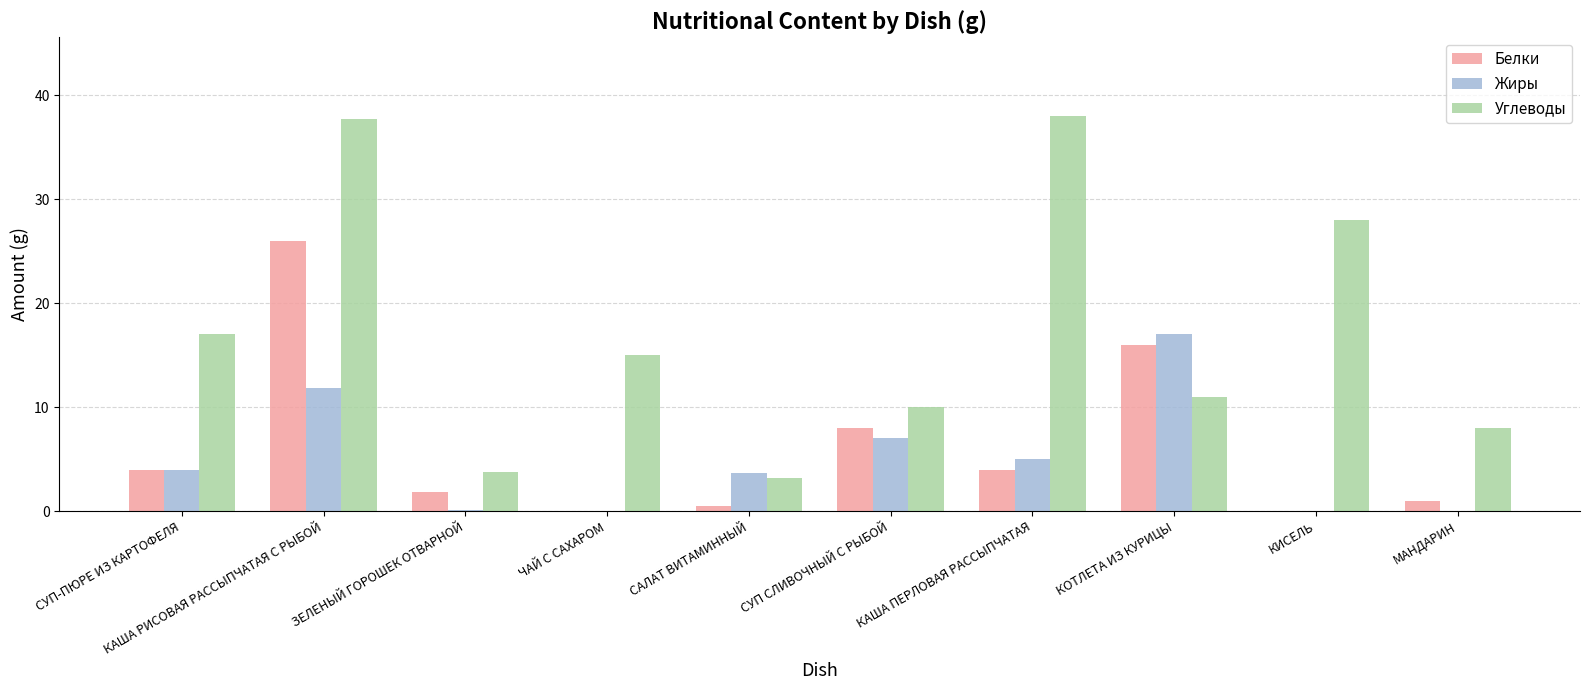

Where is Углеводы nearest to the value 20?

СУП-ПЮРЕ ИЗ КАРТОФЕЛЯ